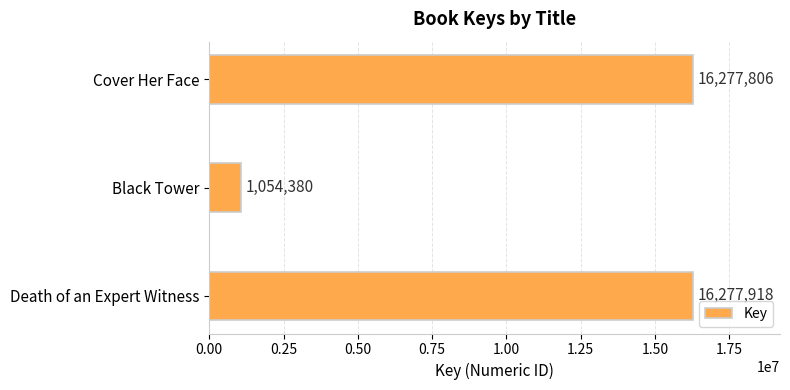

How many data points does each series have?

3